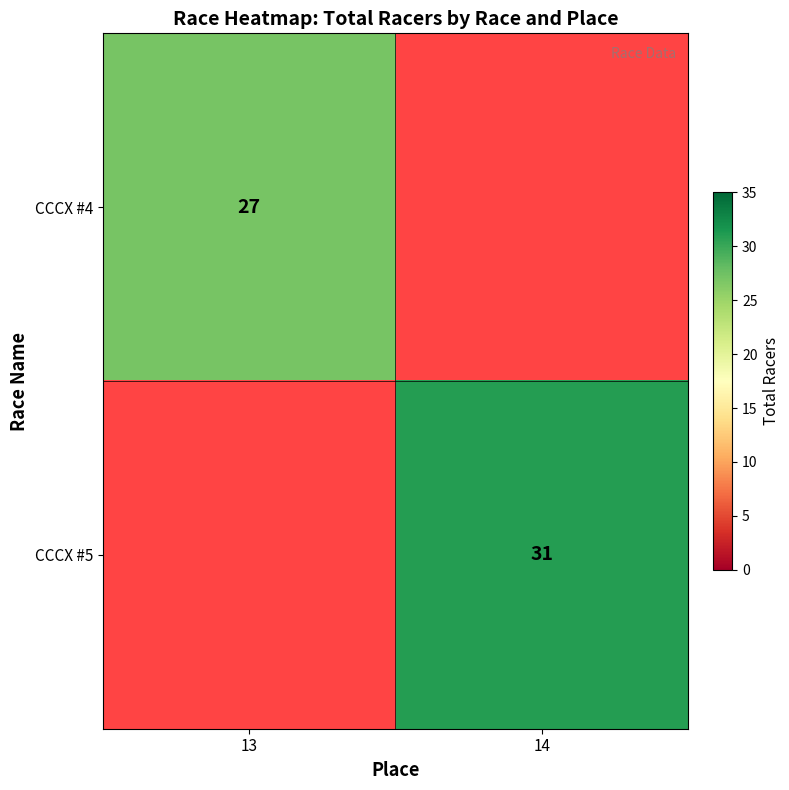

Is the value of CCCX #4 at 13 greater than the value of CCCX #5 at 14?

No